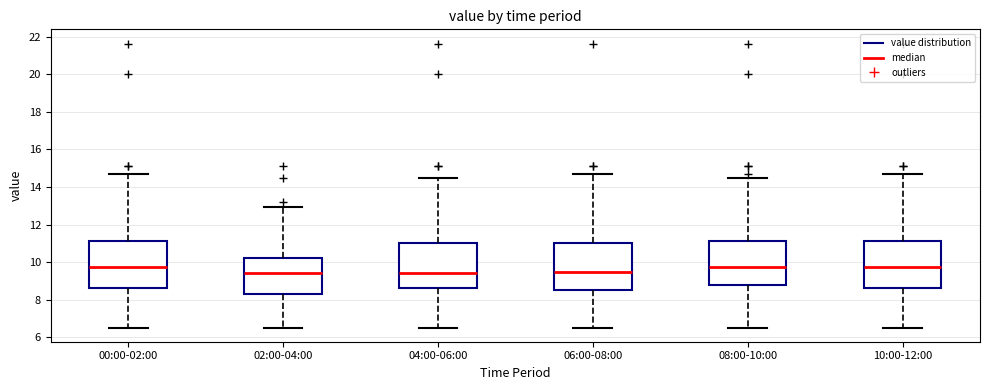

Reading left to right, read every box against the y-axis: the position of its median line, the range the box covers, and the ends of its whiskers. The values are not printed on the chart, so give them approximately, as read against the axis.

00:00-02:00: median 9.8, box 8.6 to 11.2, whiskers 6.6 to 14.6
02:00-04:00: median 9.4, box 8.4 to 10.2, whiskers 6.6 to 13.0
04:00-06:00: median 9.4, box 8.6 to 11.0, whiskers 6.6 to 14.6
06:00-08:00: median 9.6, box 8.6 to 11.0, whiskers 6.6 to 14.6
08:00-10:00: median 9.8, box 8.8 to 11.2, whiskers 6.6 to 14.6
10:00-12:00: median 9.8, box 8.6 to 11.2, whiskers 6.6 to 14.6